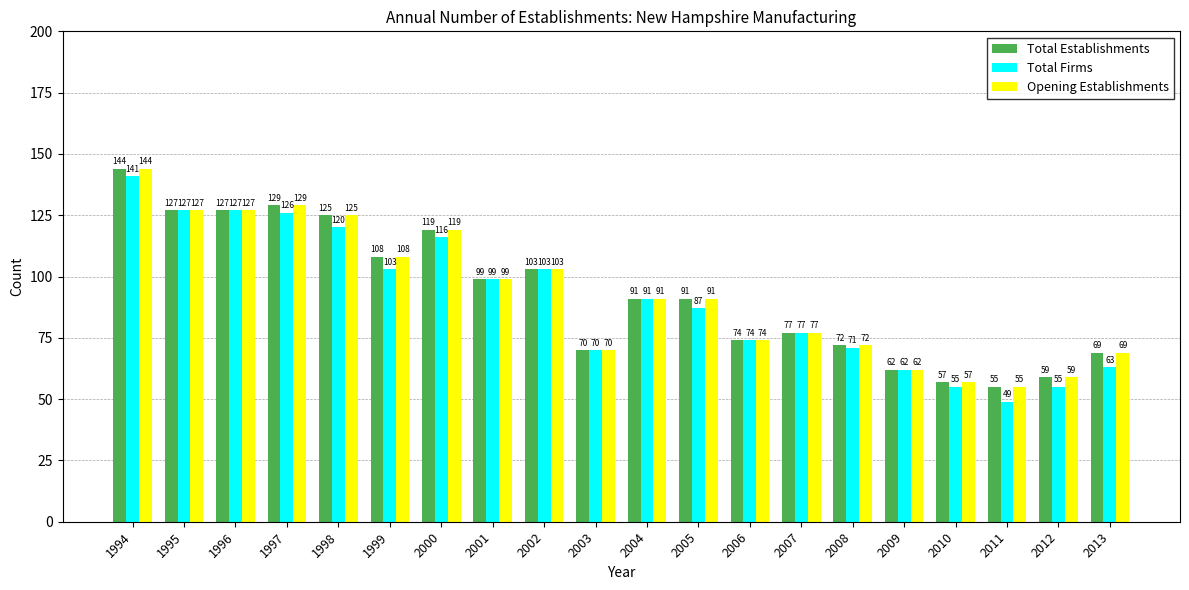

Are the bars horizontal?

No